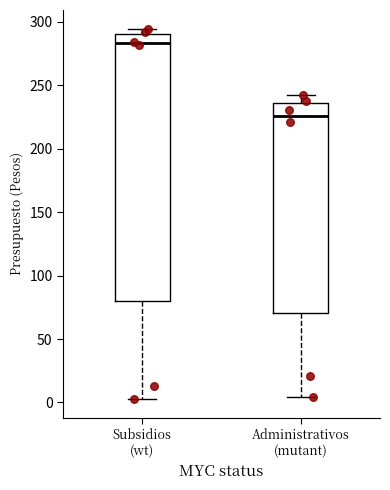

Which box's median line is the lowest?

Administrativos (mutant)